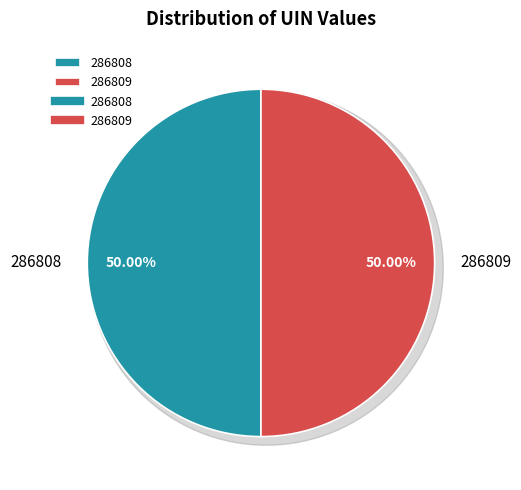

What is the largest slice in the pie chart?

286809